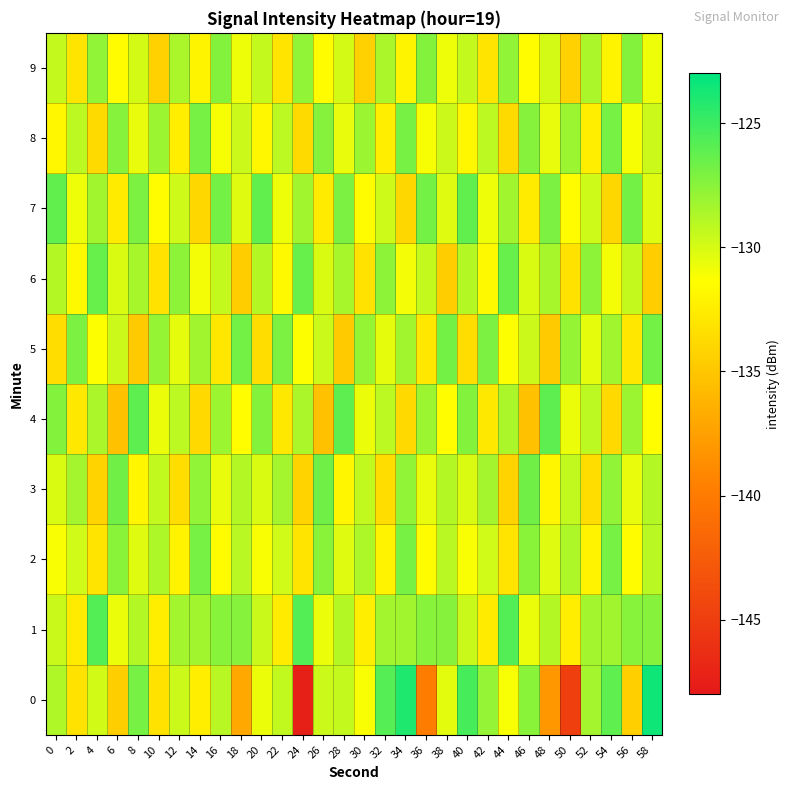

Rank the series by their maximum value, from lowest to highest.

9, 2, 8, 5, 3, 6, 7, 4, 1, 0